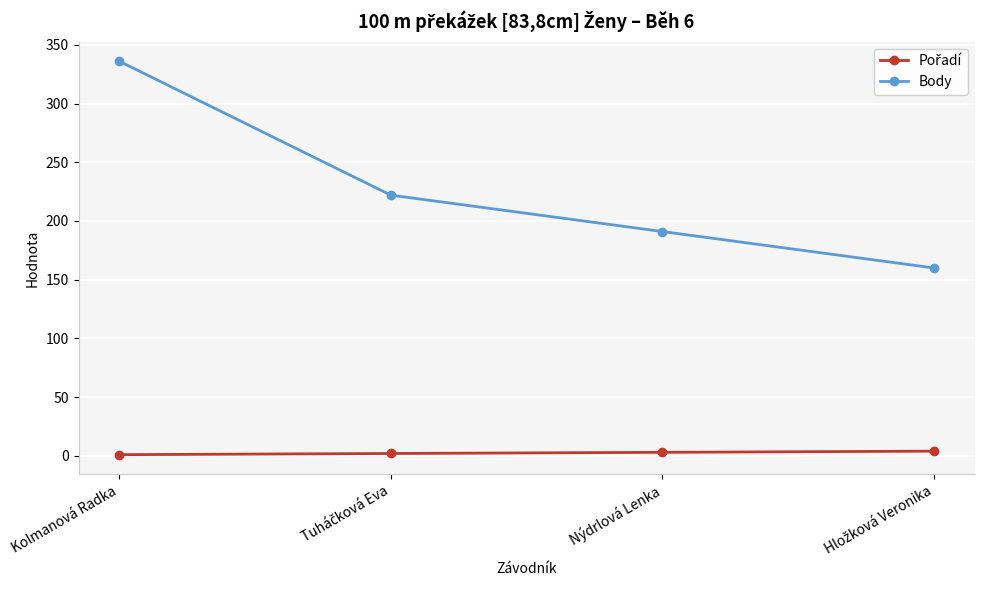

Which series has the widest spread of values?

Body